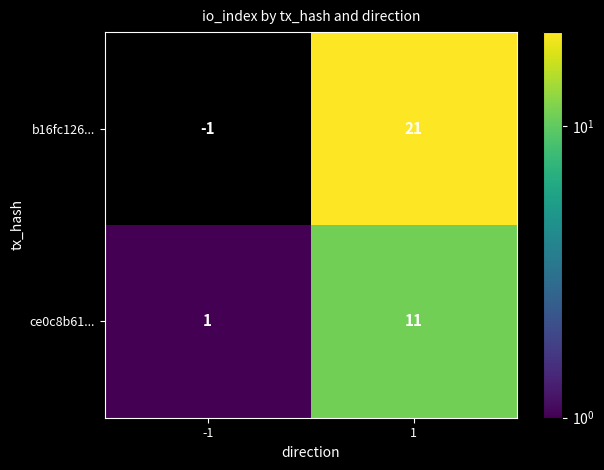

What is the sum of the ce0c8b61... values at -1 and 1?

12